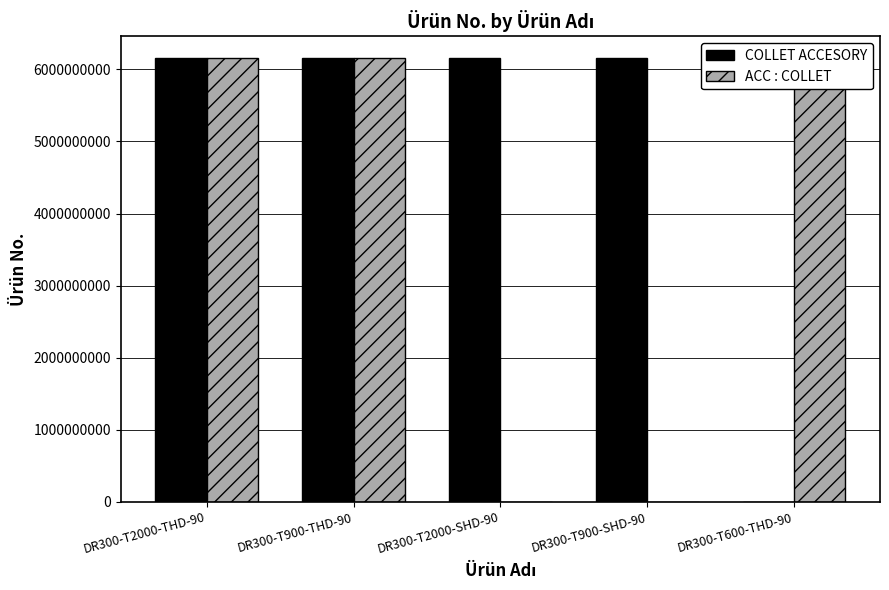

Reading left to right, extract all data points from this chart.

COLLET ACCESORY: DR300-T2000-THD-90=6151760430	DR300-T900-THD-90=6151760440	DR300-T2000-SHD-90=6151760450	DR300-T900-SHD-90=6151760460	DR300-T600-THD-90=0
ACC : COLLET: DR300-T2000-THD-90=6151761110	DR300-T900-THD-90=6151761120	DR300-T2000-SHD-90=0	DR300-T900-SHD-90=0	DR300-T600-THD-90=6151761160